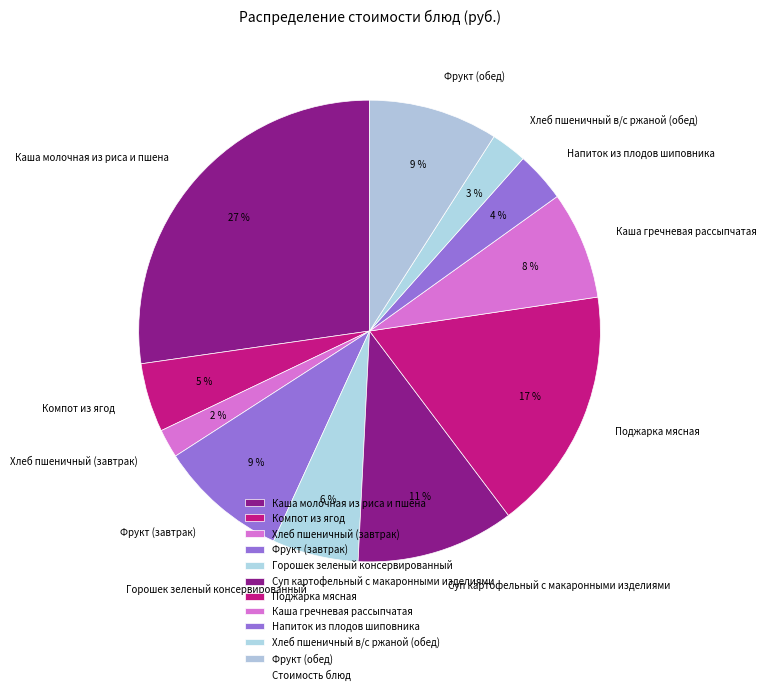

Which has a higher value, Напиток из плодов шиповника or Фрукт (завтрак)?

Фрукт (завтрак)